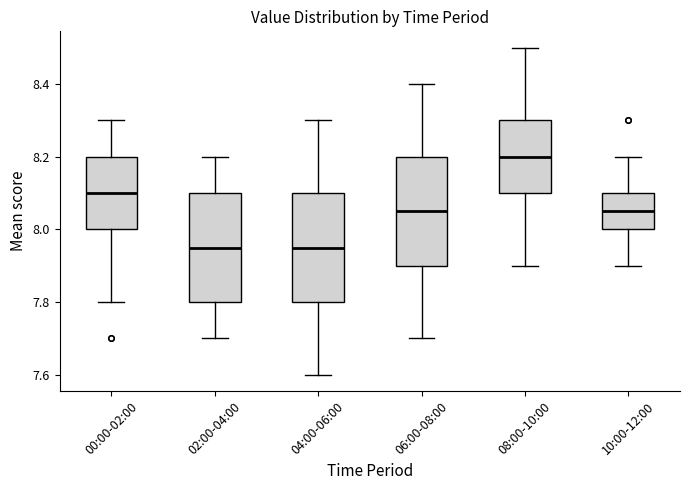

Where does the lower whisker of the box for 00:00-02:00 end on the y-axis? The values are not printed on the chart, so give them approximately, as read against the axis.

7.80